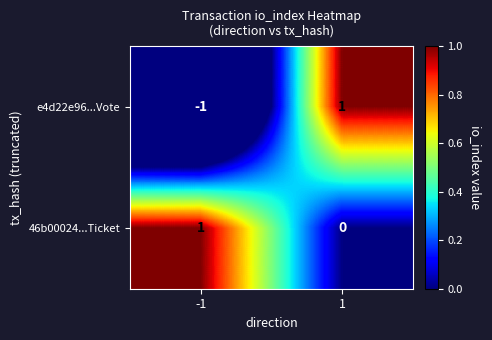

List the labels in order of 46b00024...Ticket value, largest first.

-1, 1